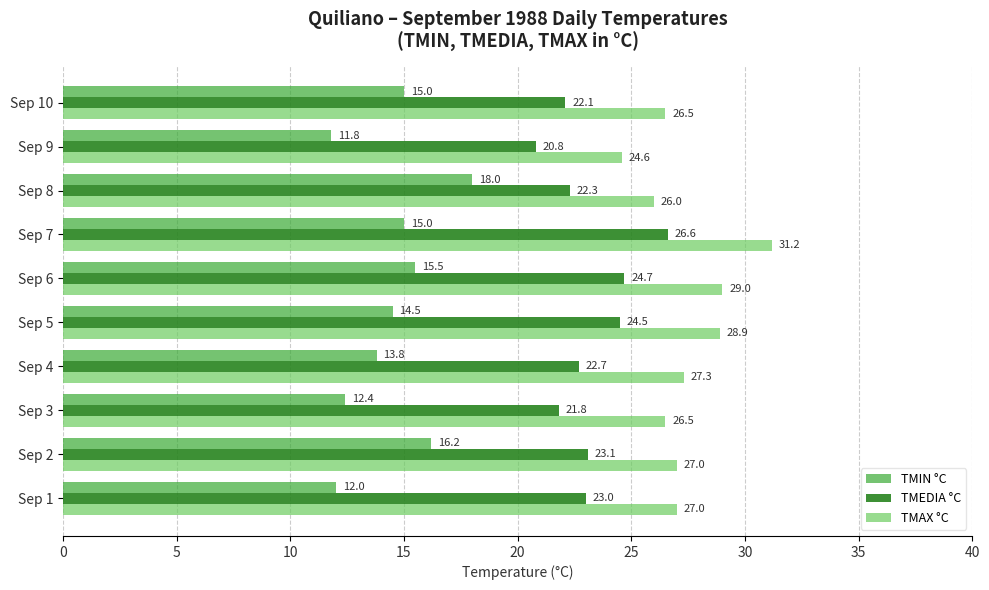

Rank the series by their maximum value, from highest to lowest.

TMAX °C, TMEDIA °C, TMIN °C